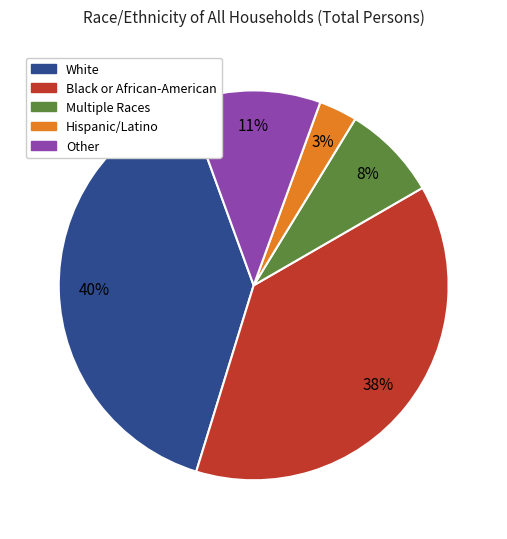

What is the ratio of the value at Other to the value at Multiple Races?

1.4